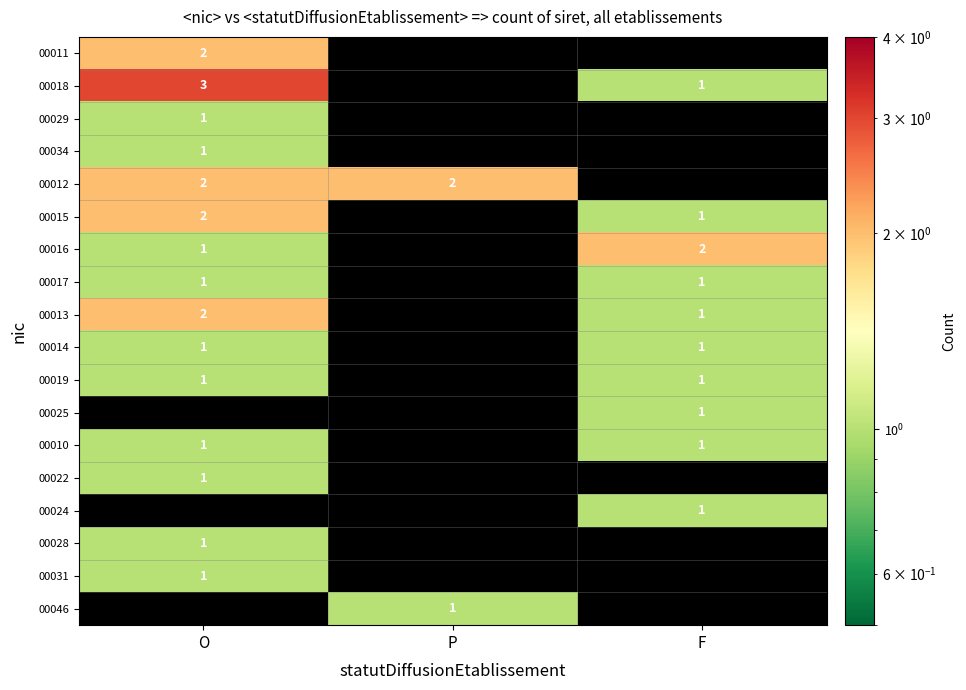

How many series are shown in this chart?

18